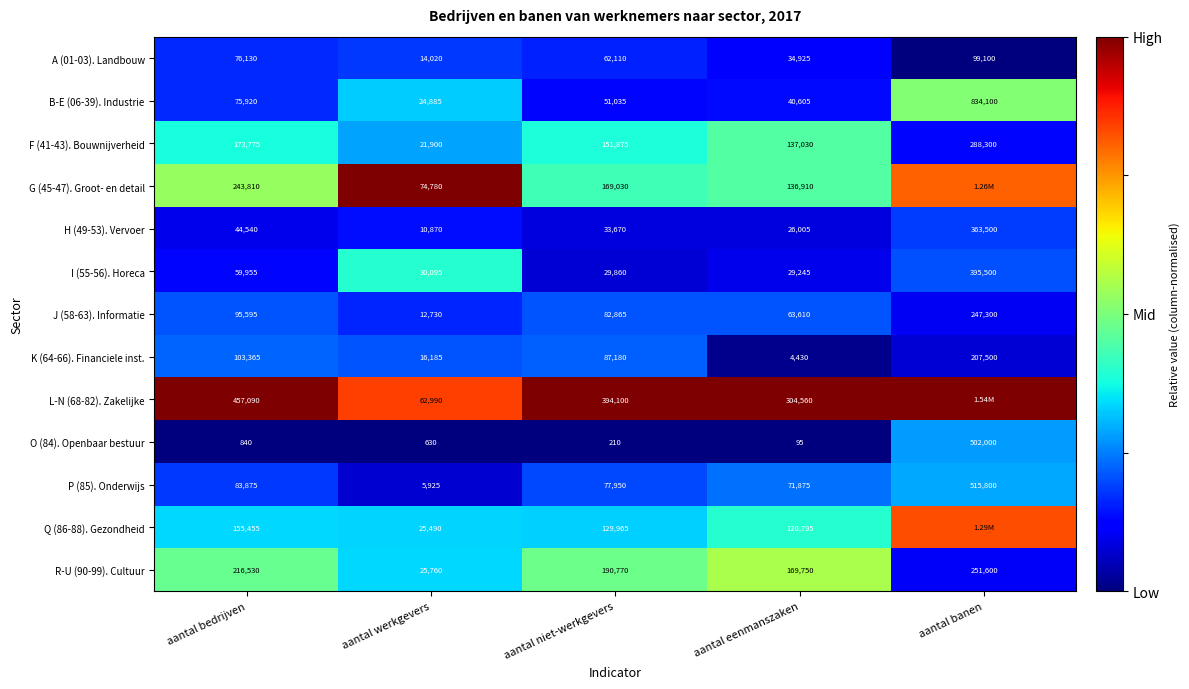

How many series are shown in this chart?

13